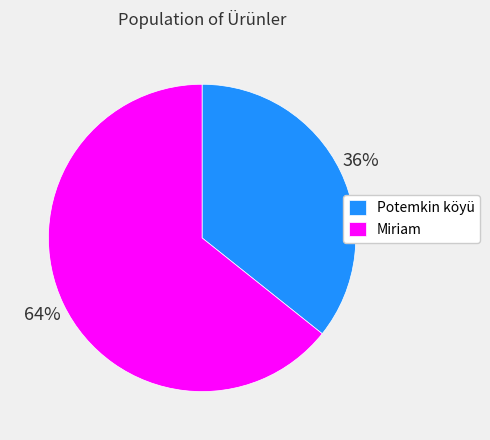

How many segments does this pie chart have?

2